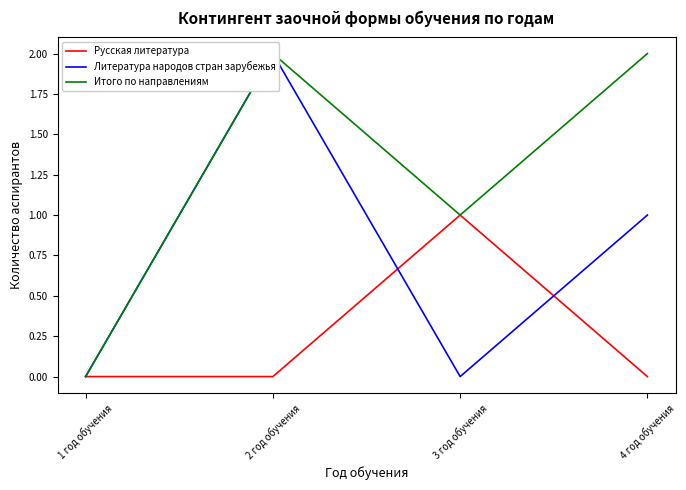

Is it true that Литература народов стран зарубежья equals 2 at 4 год обучения?

False